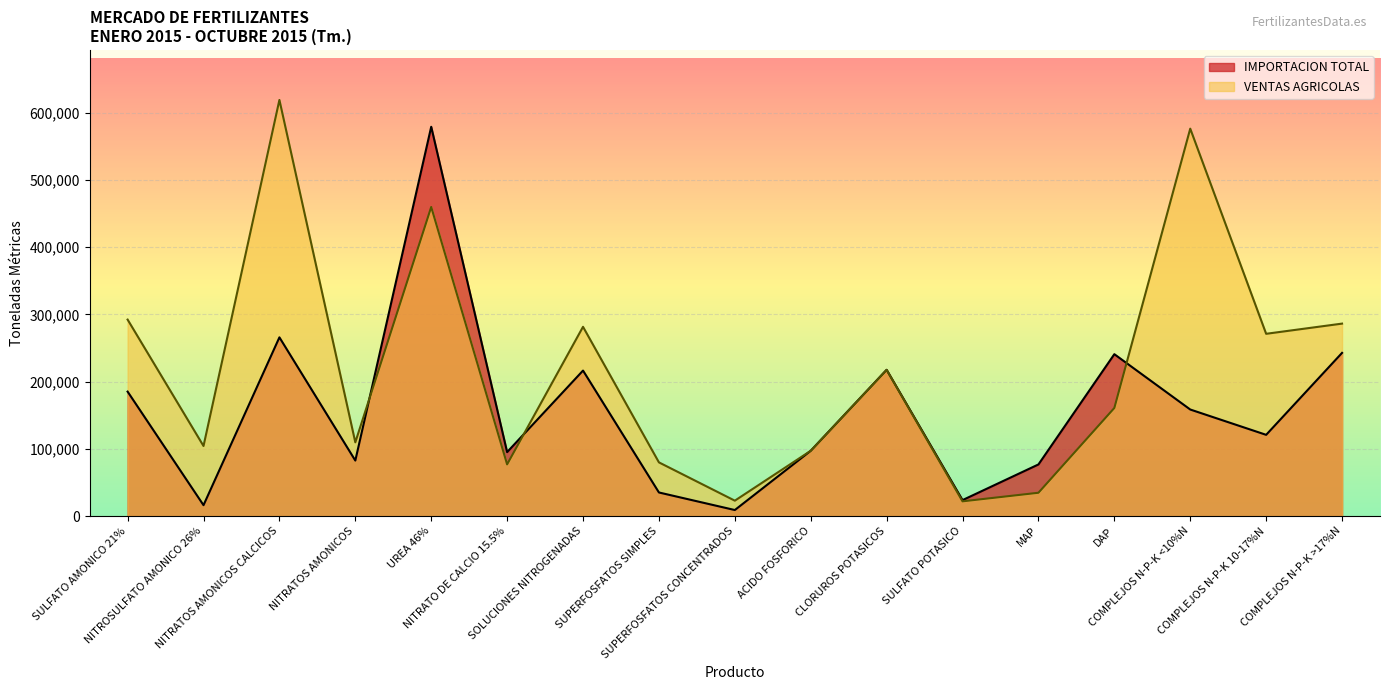

At which label does VENTAS AGRICOLAS reach its minimum?

SULFATO POTASICO